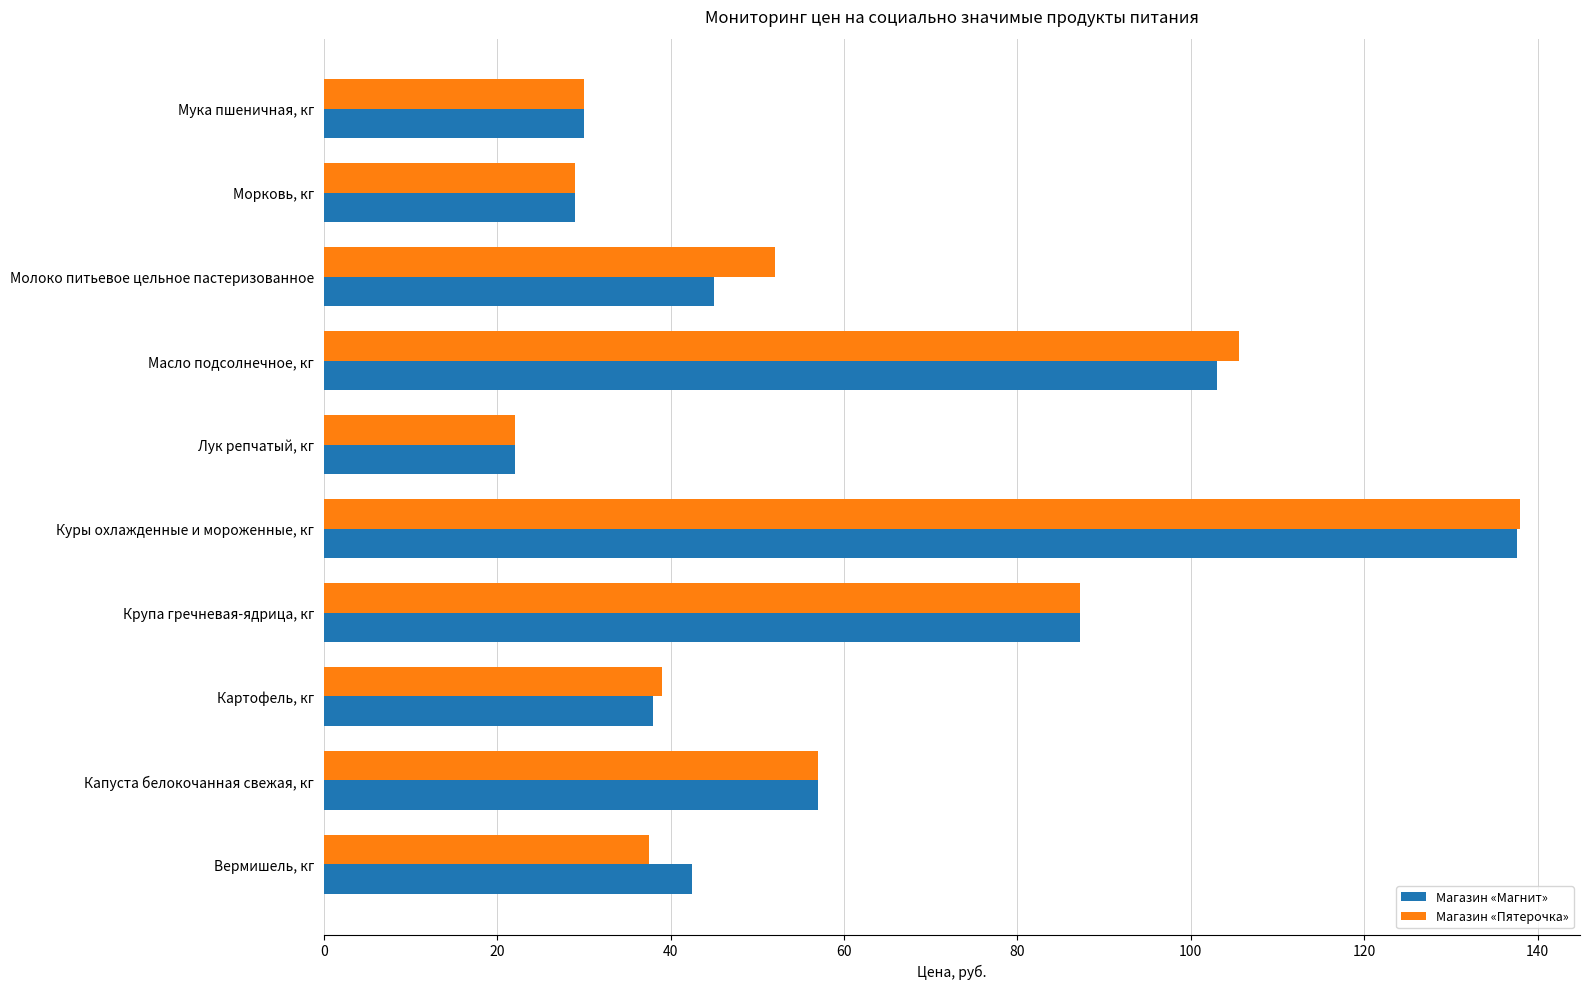

Between Капуста белокочанная свежая, кг and Куры охлажденные и мороженные, кг, which series saw the biggest shift?

Магазин «Пятерочка»